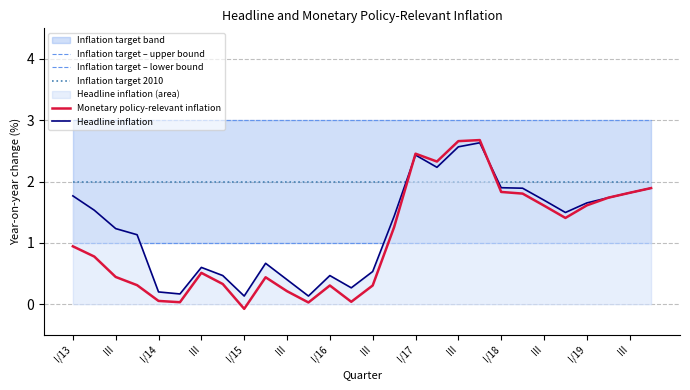

What is the sum of all Monetary policy-relevant inflation values?

29.7